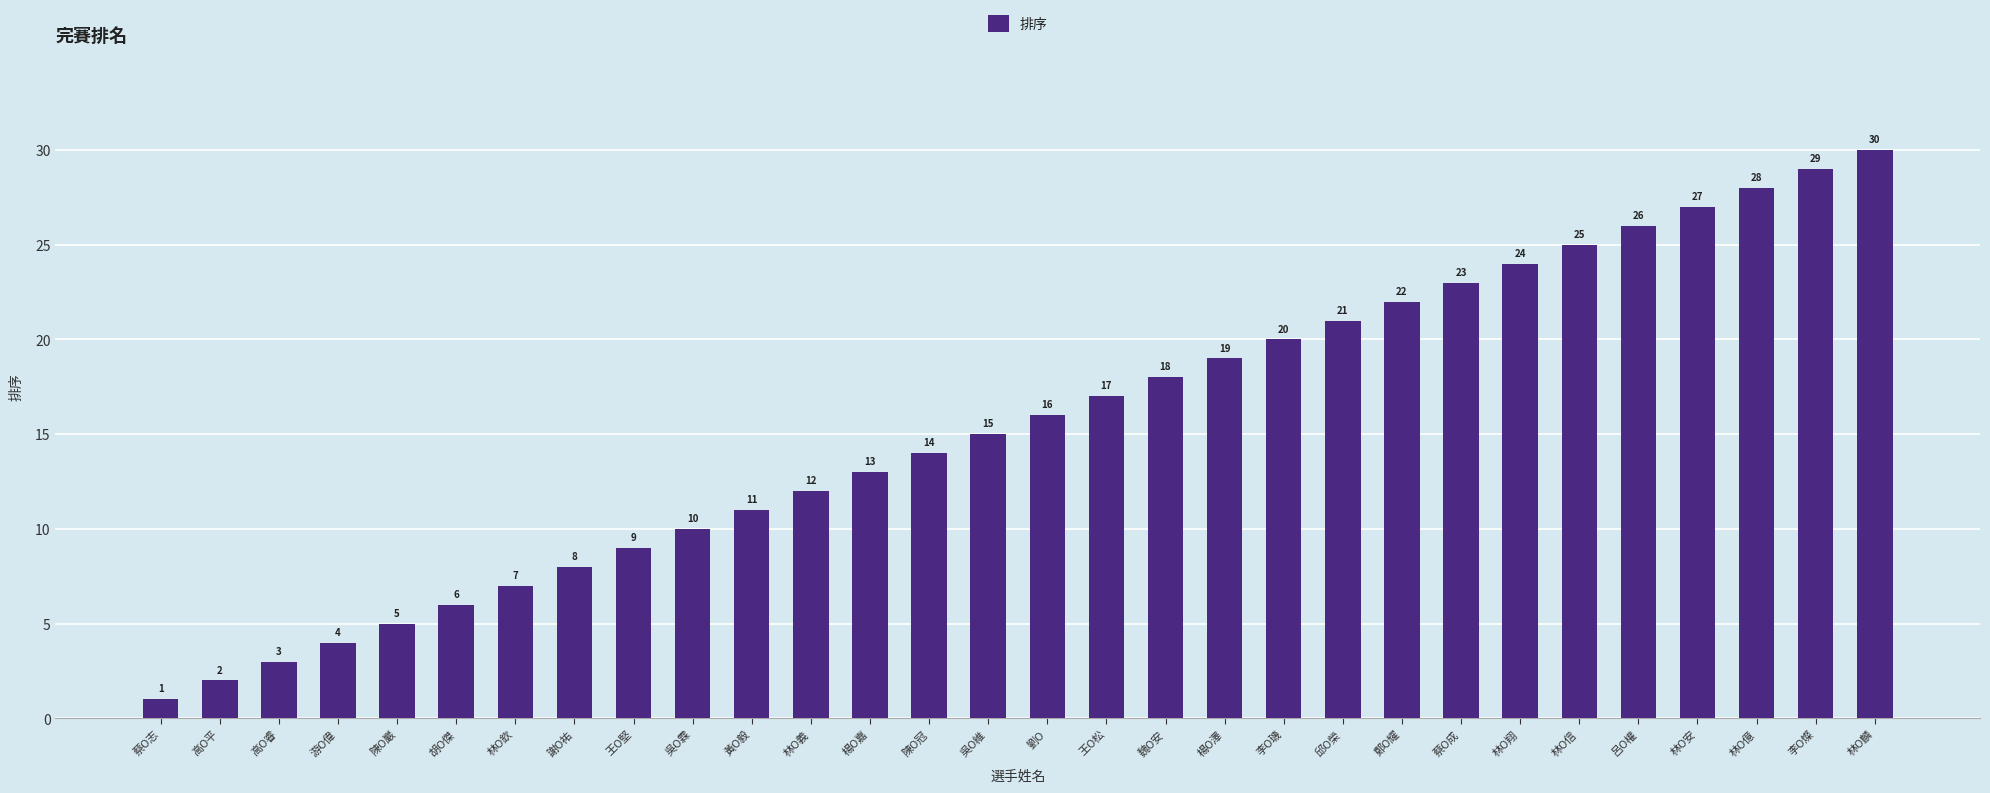

What is the ratio of the value at 林O義 to the value at 林O欽?

1.7